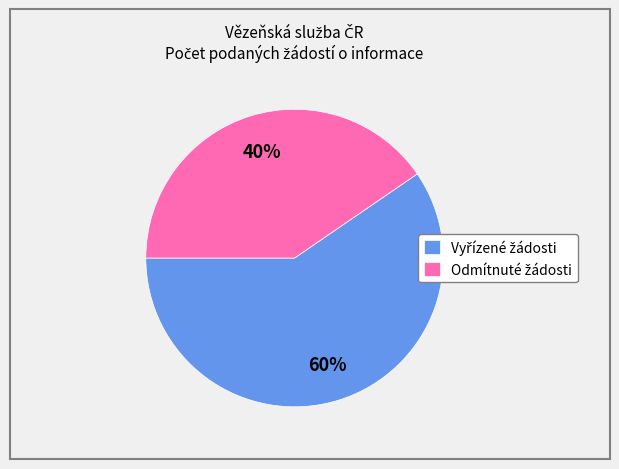

Does any single category account for the majority?

Yes